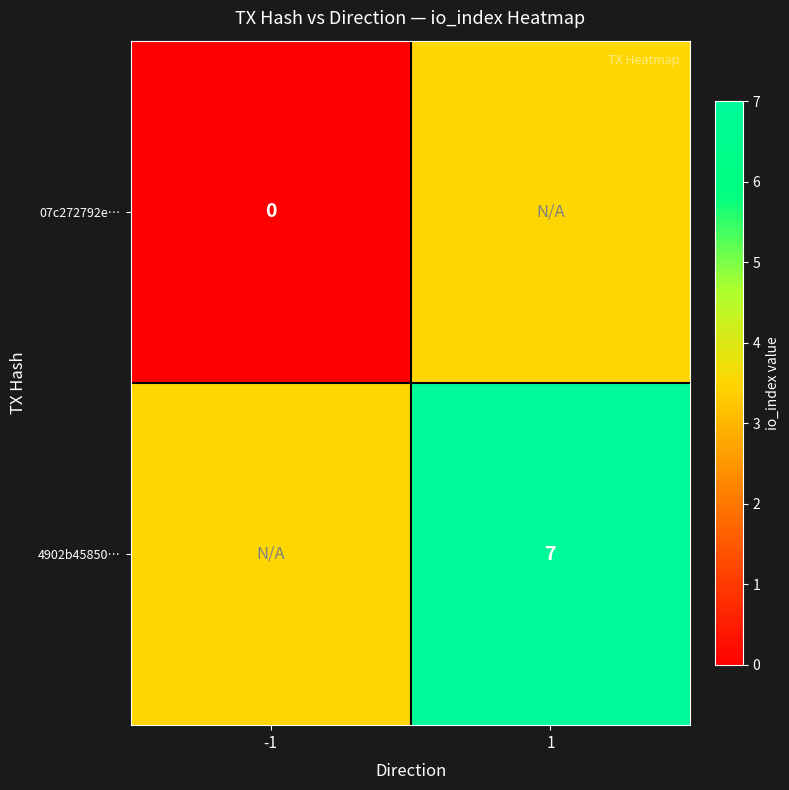

Is the value of 4902b45850… at 1 greater than the value of 07c272792e… at -1?

Yes